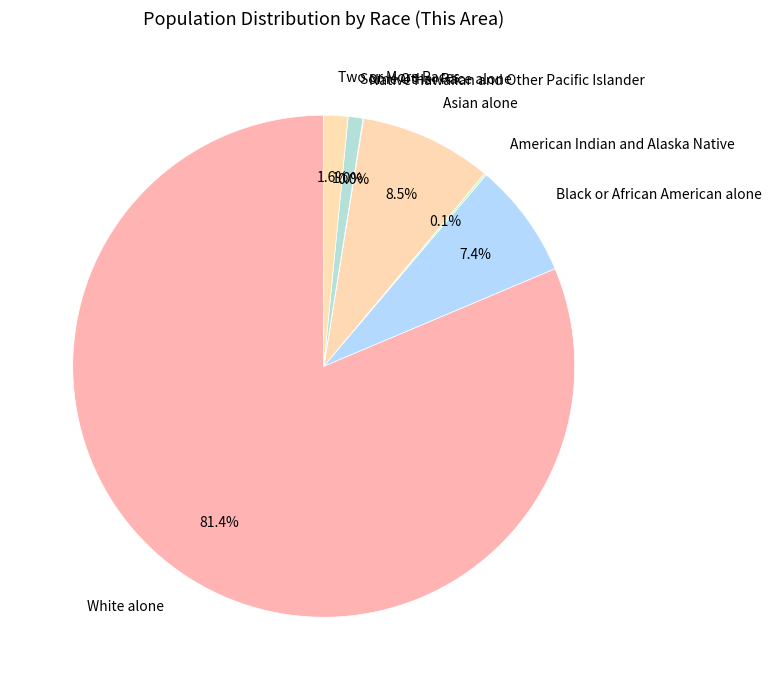

To the nearest percent, what is the difference between the Asian alone and Some Other Race alone slice percentages?

8%